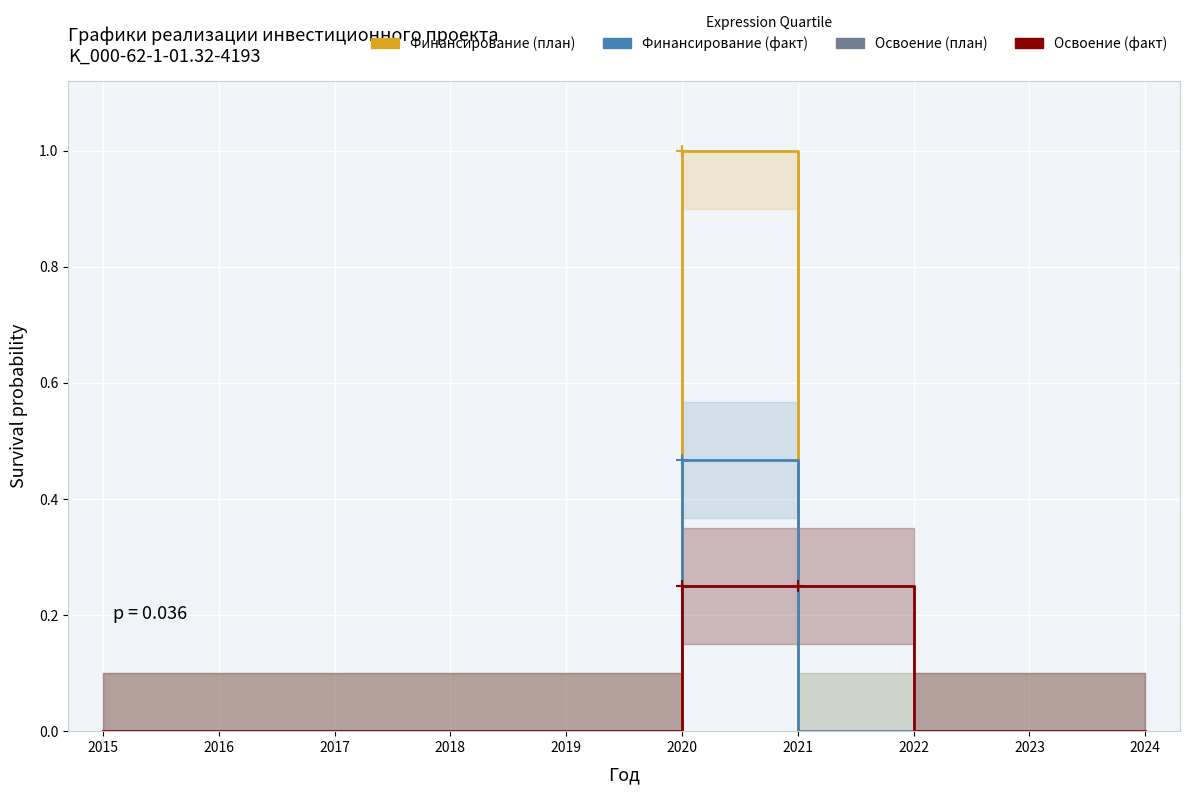

True or false: Финансирование (план) and Освоение (факт) cross at least once.

True